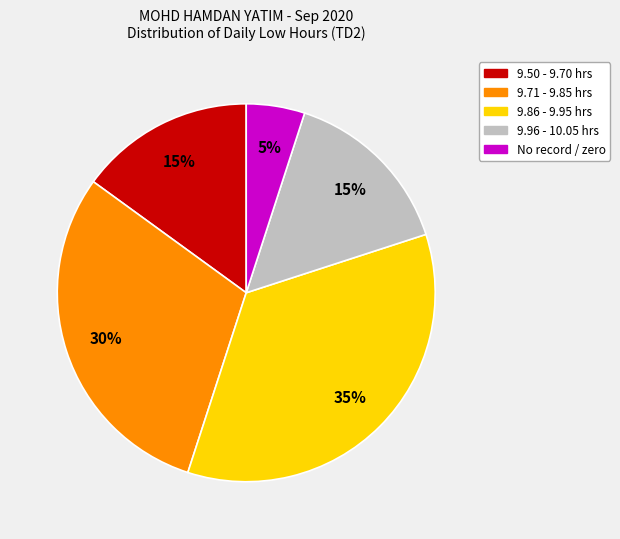

How many segments does this pie chart have?

5